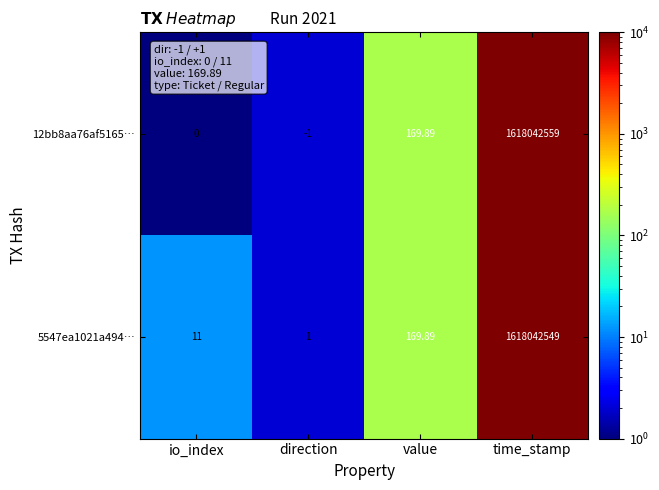

Which series changed the most between direction and time_stamp?

12bb8aa76af5165…